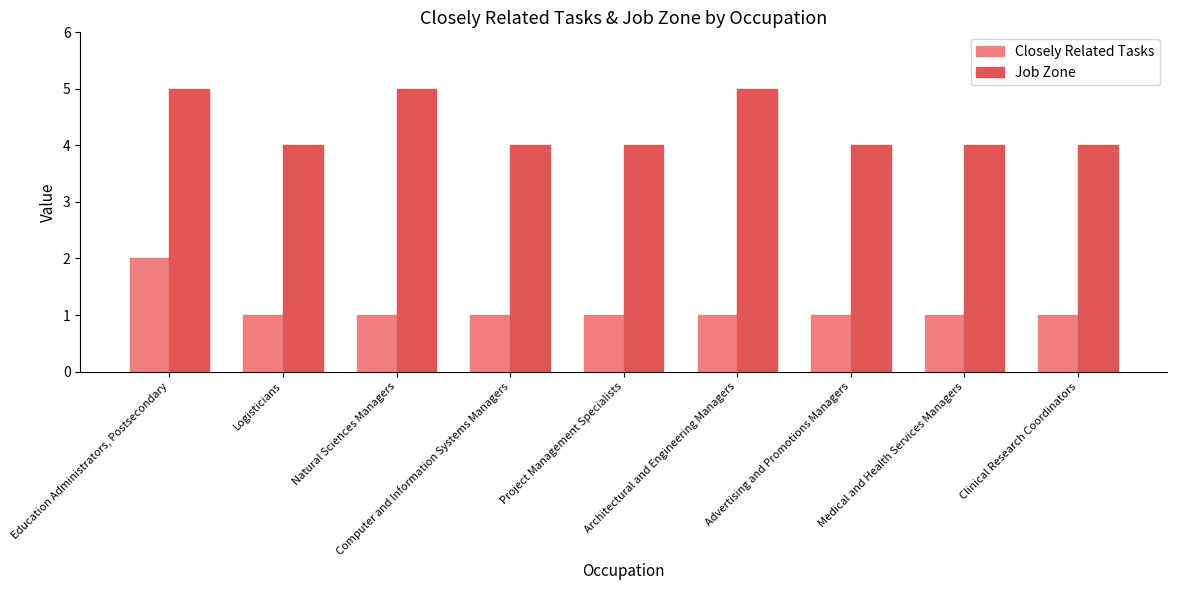

Reading left to right, transcribe all the data shown in this chart.

Closely Related Tasks: Education Administrators, Postsecondary=2	Logisticians=1	Natural Sciences Managers=1	Computer and Information Systems Managers=1	Project Management Specialists=1	Architectural and Engineering Managers=1	Advertising and Promotions Managers=1	Medical and Health Services Managers=1	Clinical Research Coordinators=1
Job Zone: Education Administrators, Postsecondary=5	Logisticians=4	Natural Sciences Managers=5	Computer and Information Systems Managers=4	Project Management Specialists=4	Architectural and Engineering Managers=5	Advertising and Promotions Managers=4	Medical and Health Services Managers=4	Clinical Research Coordinators=4